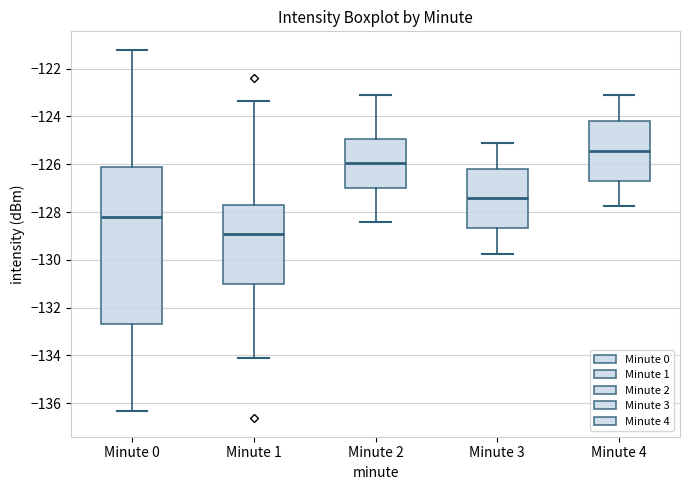

Reading left to right, transcribe this box plot: for each box, give where its median line is, the range the box spans, and where its two whiskers end, as read against the y-axis. The values are not printed on the chart, so give them approximately, as read against the axis.

Minute 0: median -128.2, box -132.6 to -126.2, whiskers -136.4 to -121.2
Minute 1: median -129.0, box -131.0 to -127.6, whiskers -134.0 to -123.4
Minute 2: median -126.0, box -127.0 to -125.0, whiskers -128.4 to -123.0
Minute 3: median -127.4, box -128.6 to -126.2, whiskers -129.8 to -125.0
Minute 4: median -125.4, box -126.6 to -124.2, whiskers -127.8 to -123.0